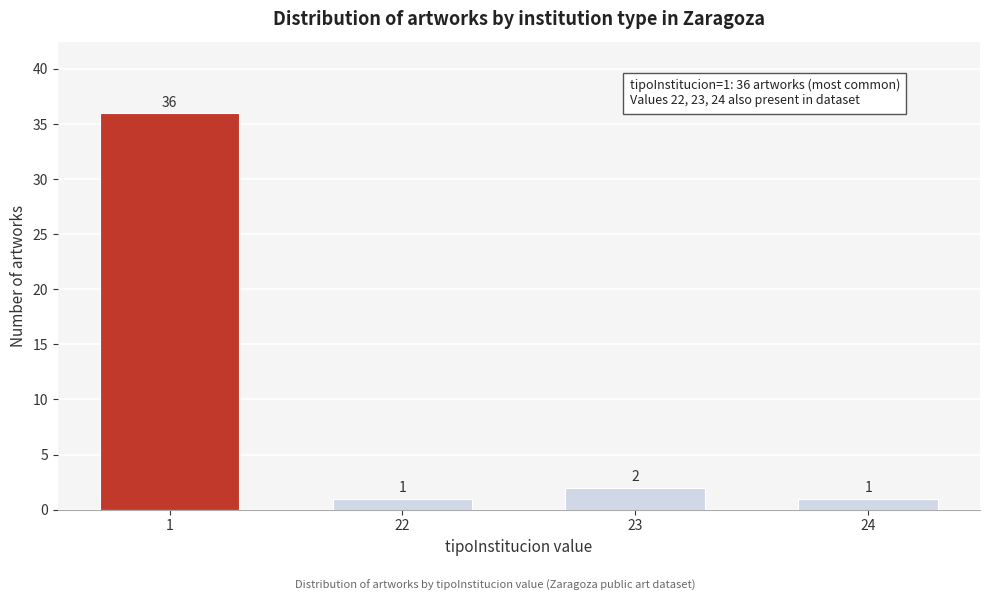

Reading left to right, transcribe all the data shown in this chart.

36	1	2	1